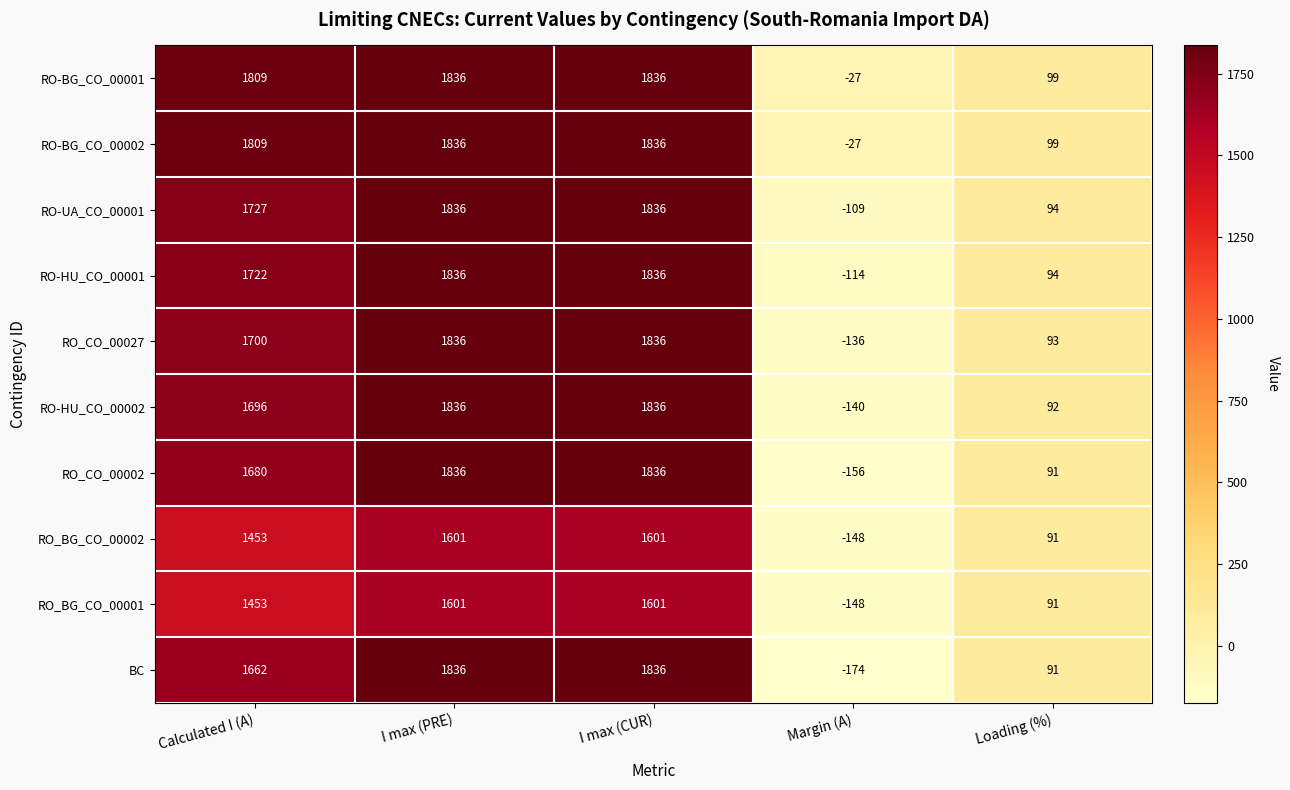

What is the difference between the RO-UA_CO_00001 values at Loading (%) and I max (CUR)?

1742